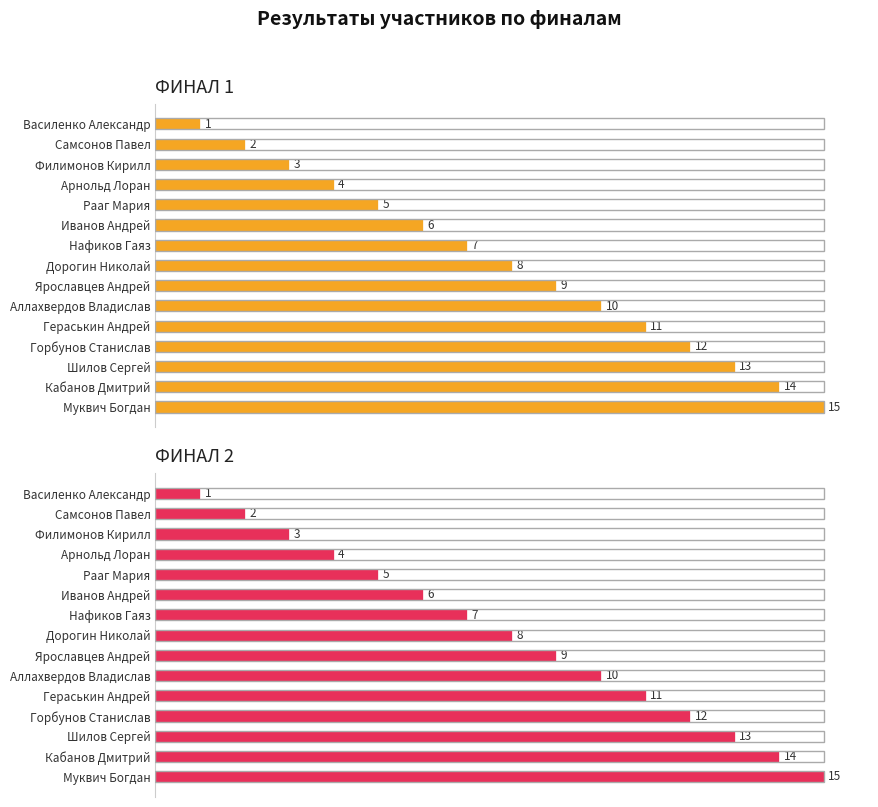

What is the difference between the maximum and minimum values in the ФИНАЛ 1 series?

14